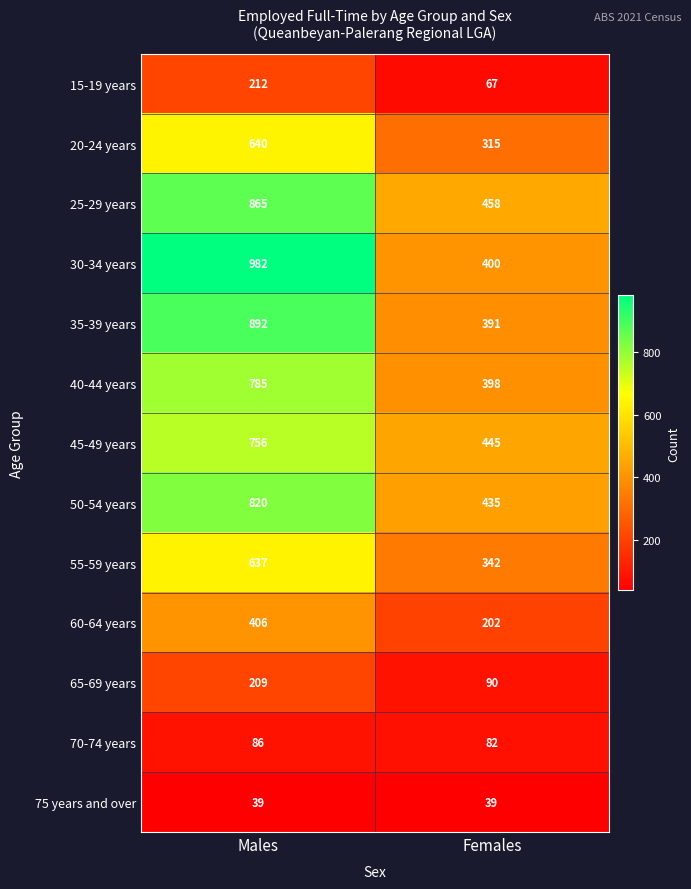

List the series in order of their peak value, lowest first.

75 years and over, 70-74 years, 65-69 years, 15-19 years, 60-64 years, 55-59 years, 20-24 years, 45-49 years, 40-44 years, 50-54 years, 25-29 years, 35-39 years, 30-34 years